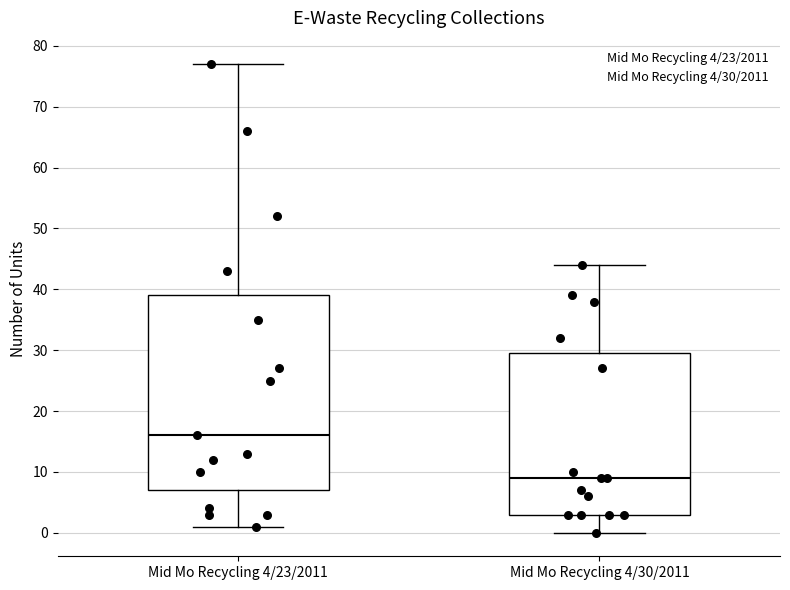

Where does the median line of the box for Mid Mo Recycling 4/23/2011 sit on the y-axis? The values are not printed on the chart, so give them approximately, as read against the axis.

16